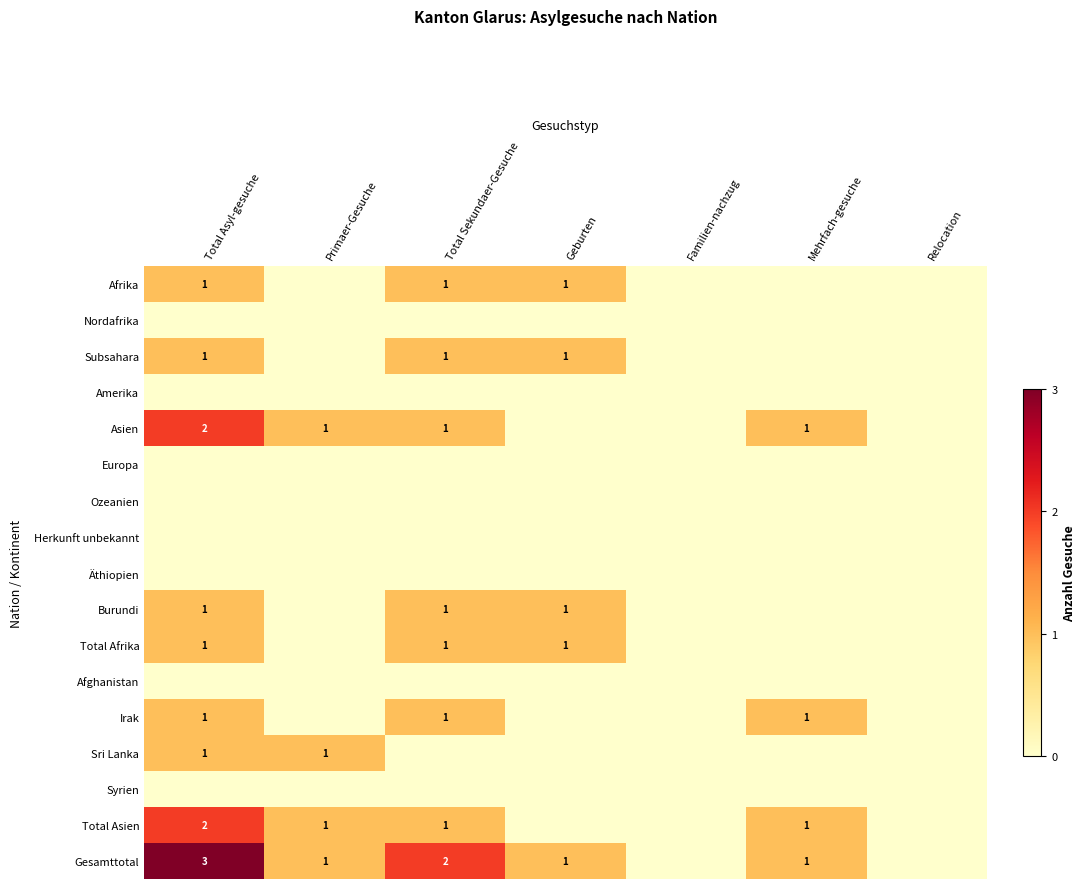

Which has a higher value, Total Asyl-gesuche or Mehrfach-gesuche?

Total Asyl-gesuche